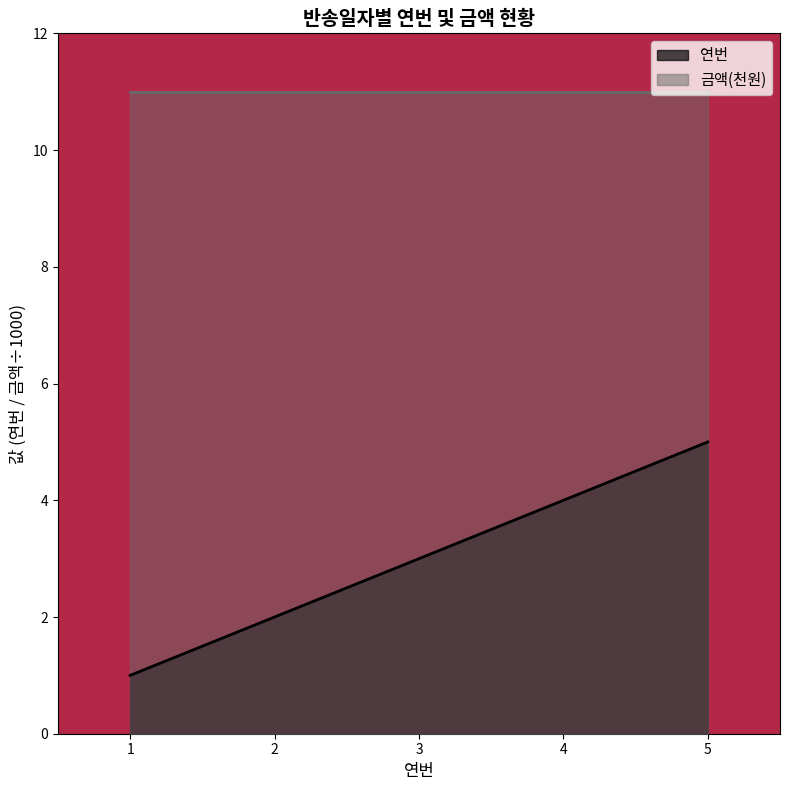

What is the maximum value shown in the chart?

11